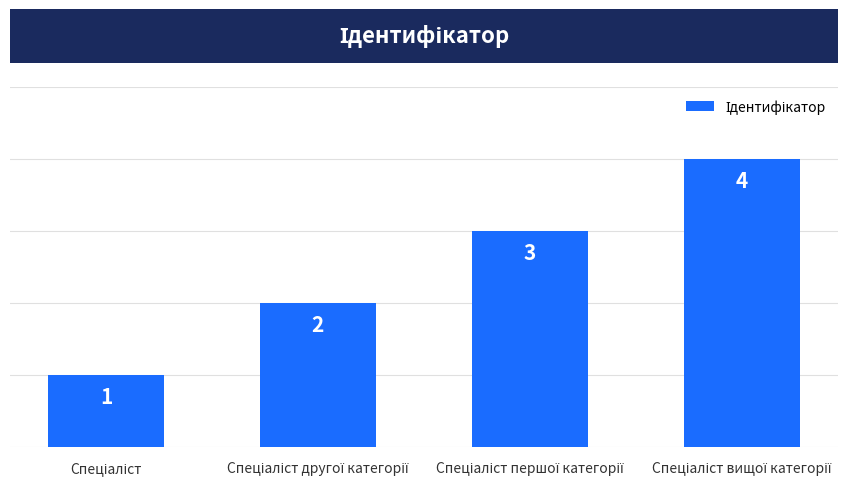

What is the sum of all values?

10